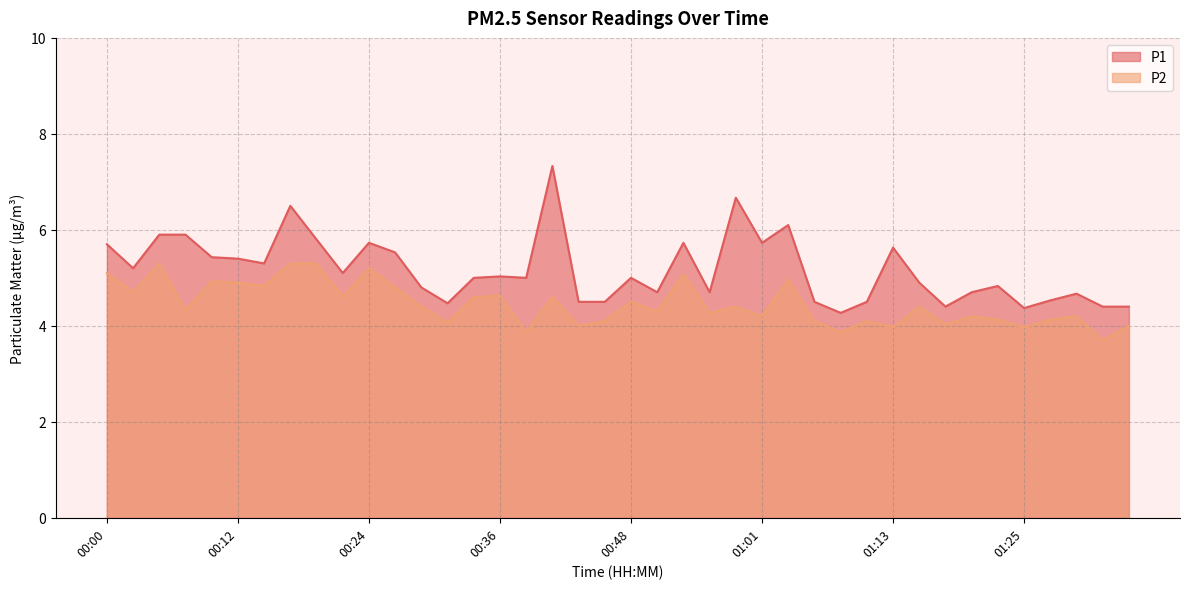

Rank the categories by P1 value from highest to lowest.

00:41, 00:58, 00:17, 01:03, 00:05, 00:07, 00:19, 00:24, 00:53, 01:01, 00:00, 01:13, 00:27, 00:10, 00:12, 00:14, 00:02, 00:22, 00:36, 00:34, 00:39, 00:48, 01:15, 01:23, 00:29, 00:51, 00:56, 01:20, 01:30, 01:28, 00:44, 00:46, 01:06, 01:10, 00:31, 01:18, 01:33, 01:35, 01:25, 01:08